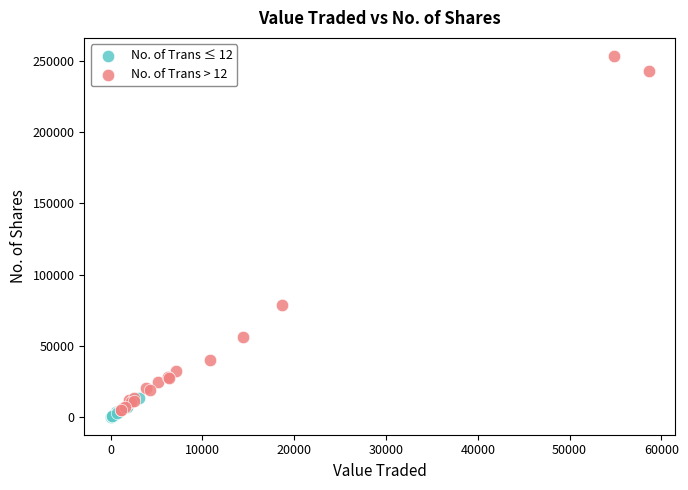

Which series has the widest spread of Y values?

No. of Trans > 12